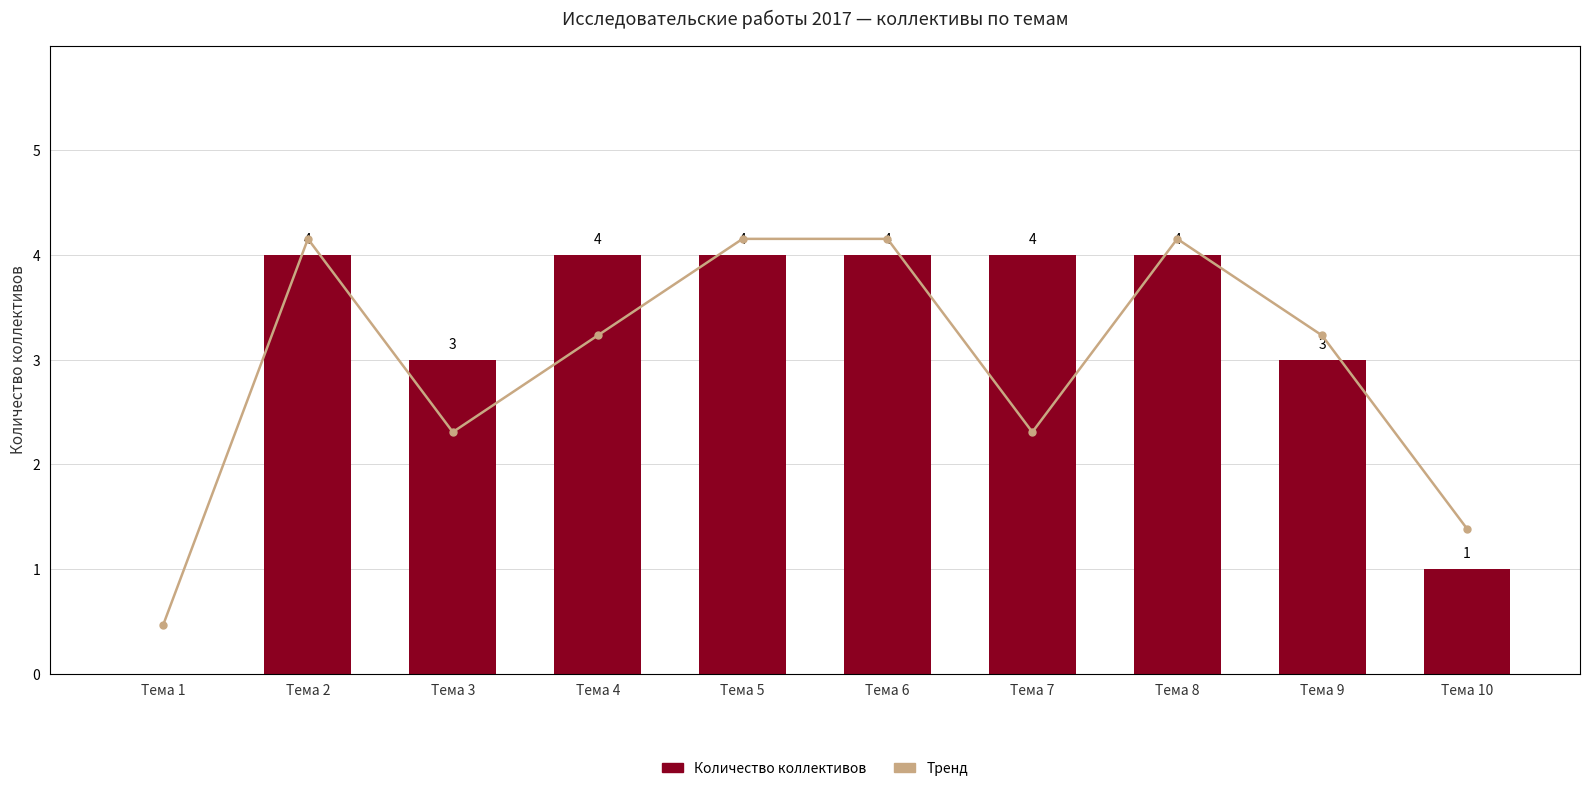

What is the difference between the maximum and second lowest values in the Количество коллективов series?

3